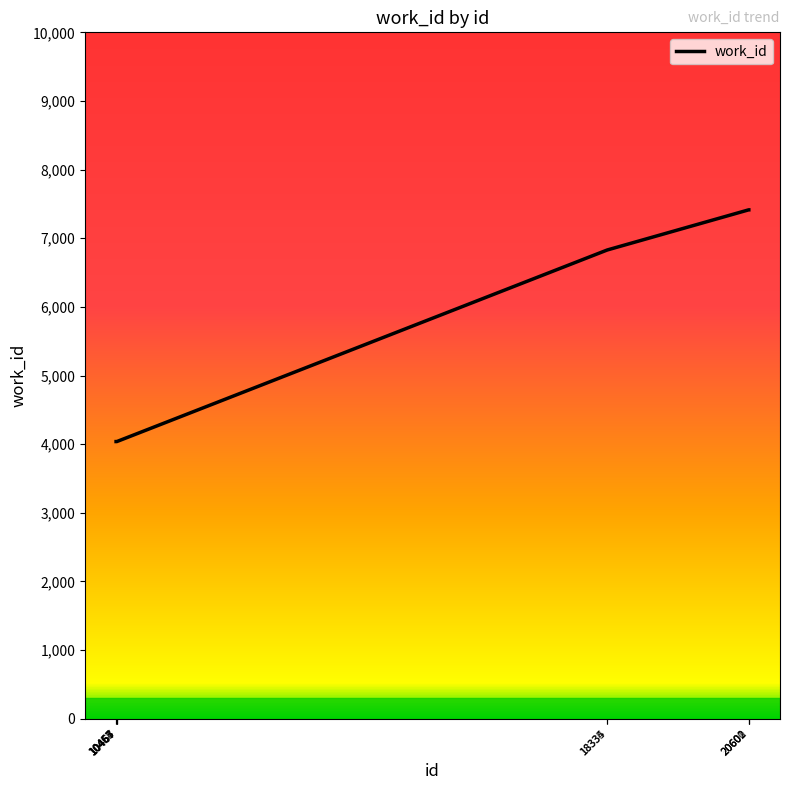

Reading left to right, what are all the values shown in this chart?

4038	4038	4038	4038	4038	6830	6830	7414	7414	7414